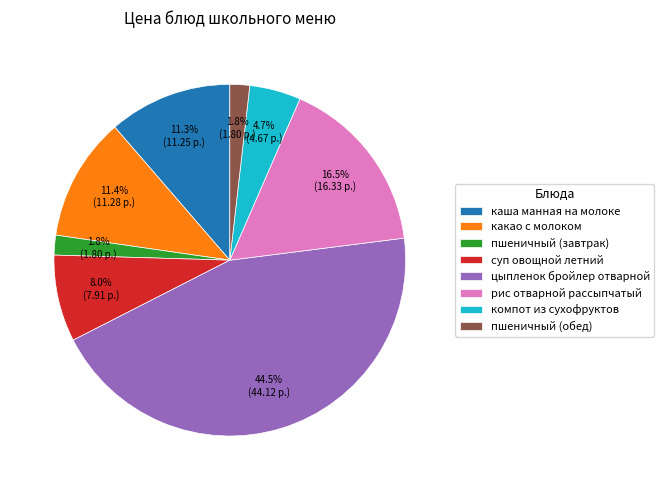

The суп овощной летний slice represents 1% of the pie. True or false?

False